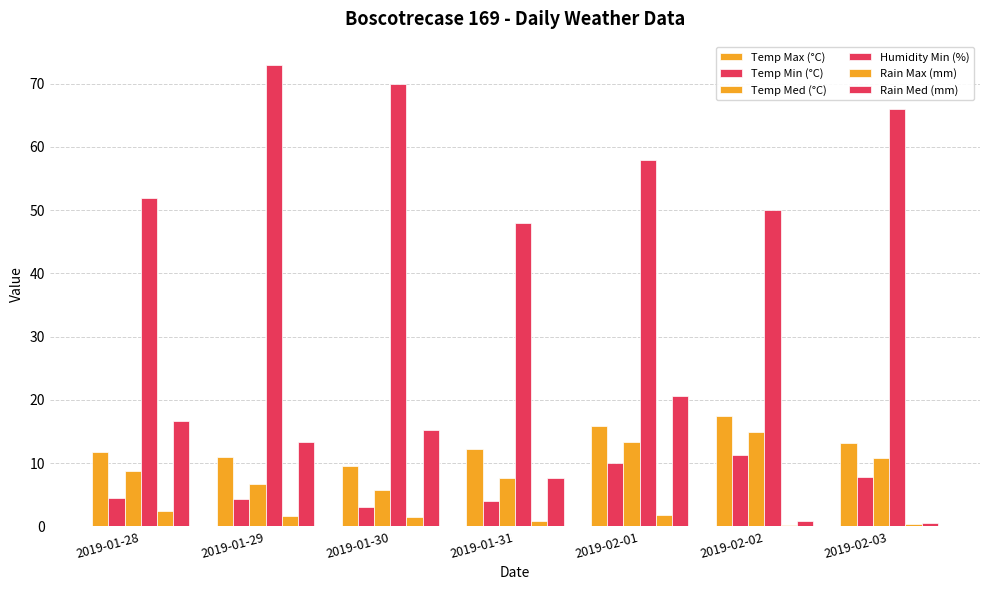

The Temp Max (°C) series shows 9.5 at 2019-01-30. True or false?

True